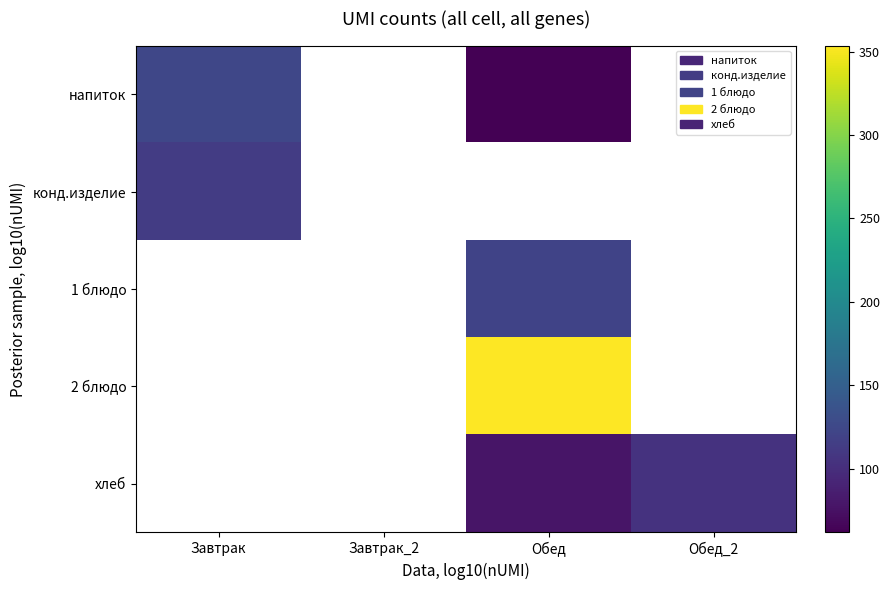

At which label is конд.изделие closest to 114?

Завтрак